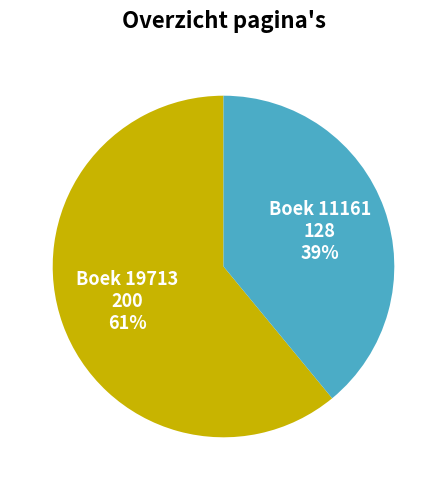

True or false: Boek 19713 200 61% accounts for 48% of the total.

False